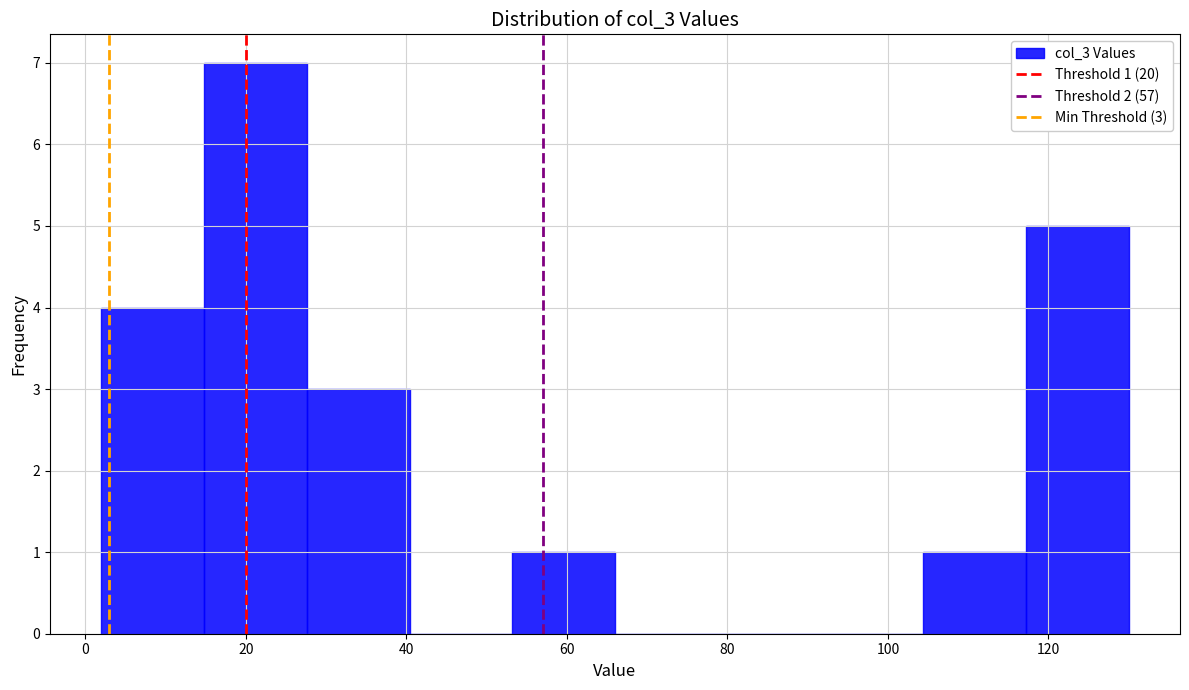

Which range on the x-axis has the tallest bar?

14.8 to 27.6